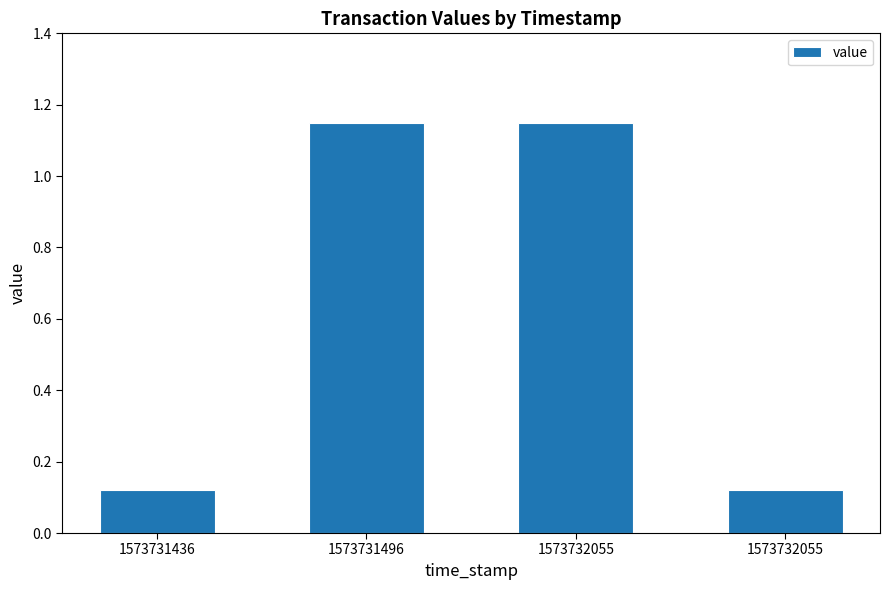

Count the values in the range 0 to 1.

2